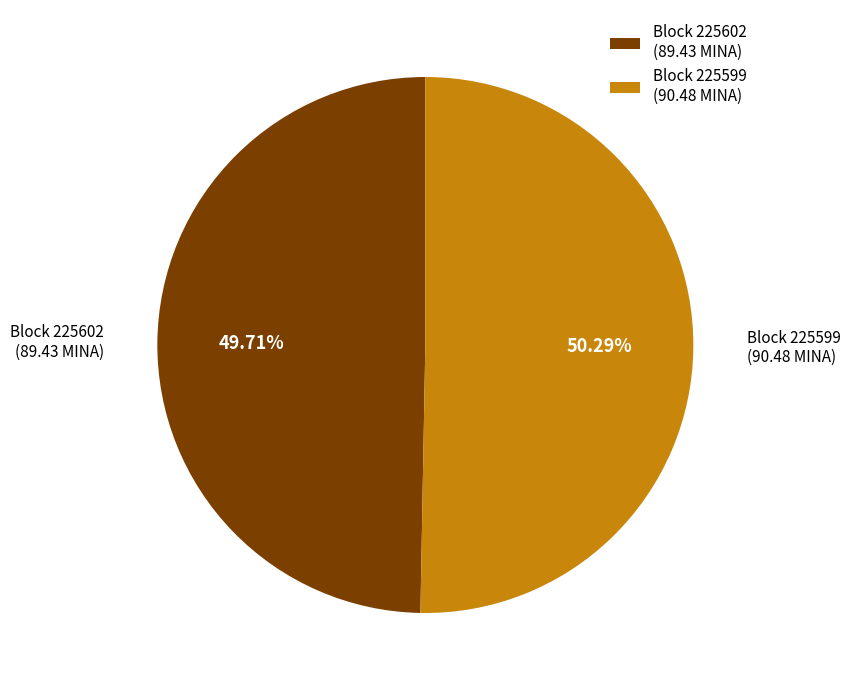

Rank the categories by value from highest to lowest.

Block 225599 (90.48 MINA), Block 225602 (89.43 MINA)